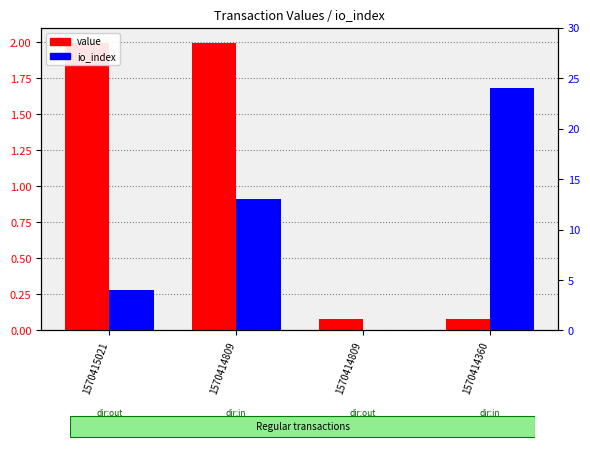

Rank the categories by value value from lowest to highest.

1570414809, 1570414360, 1570415021, 1570414809